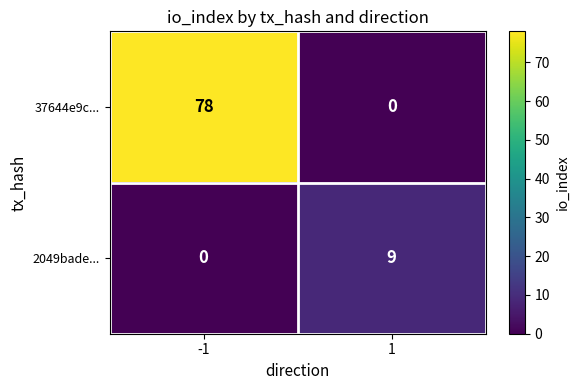

Read the 2049bade... value at 1.

9